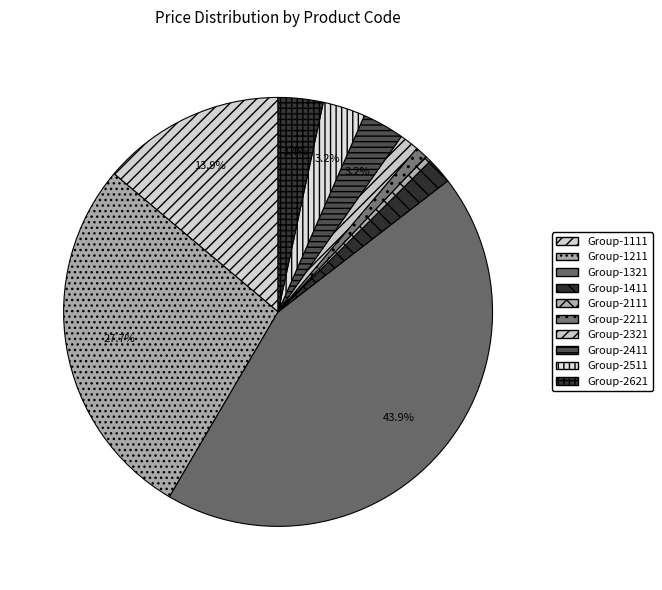

Count the number of slices in the pie.

10